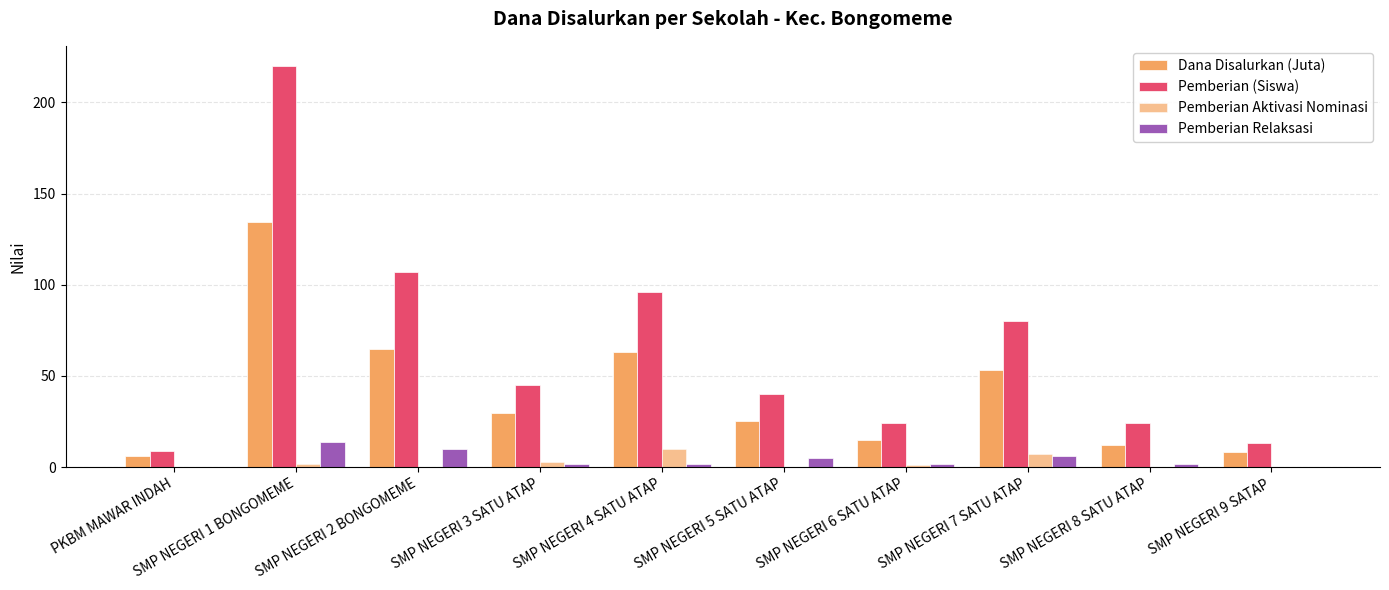

What is the label of the 6th bar from the left?

SMP NEGERI 5 SATU ATAP